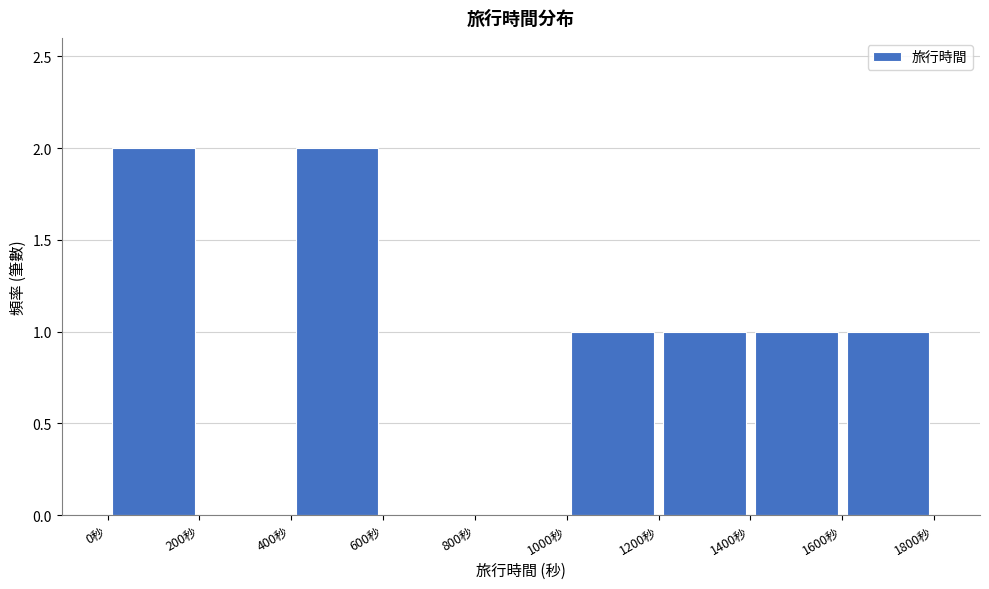

How tall is the bar that spans 400 to 600 on the x-axis? The values are not printed on the chart, so give them approximately, as read against the axis.

2